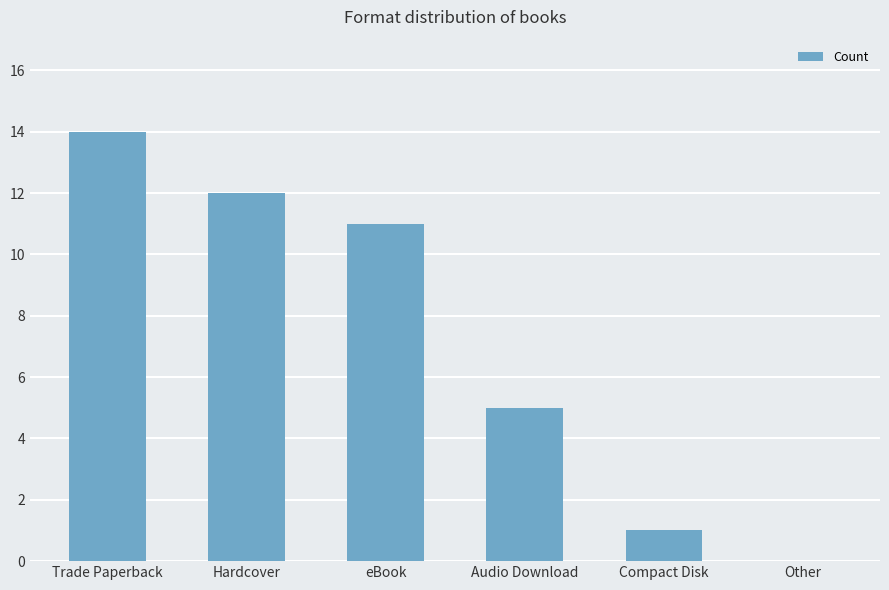

How many values are above zero?

5